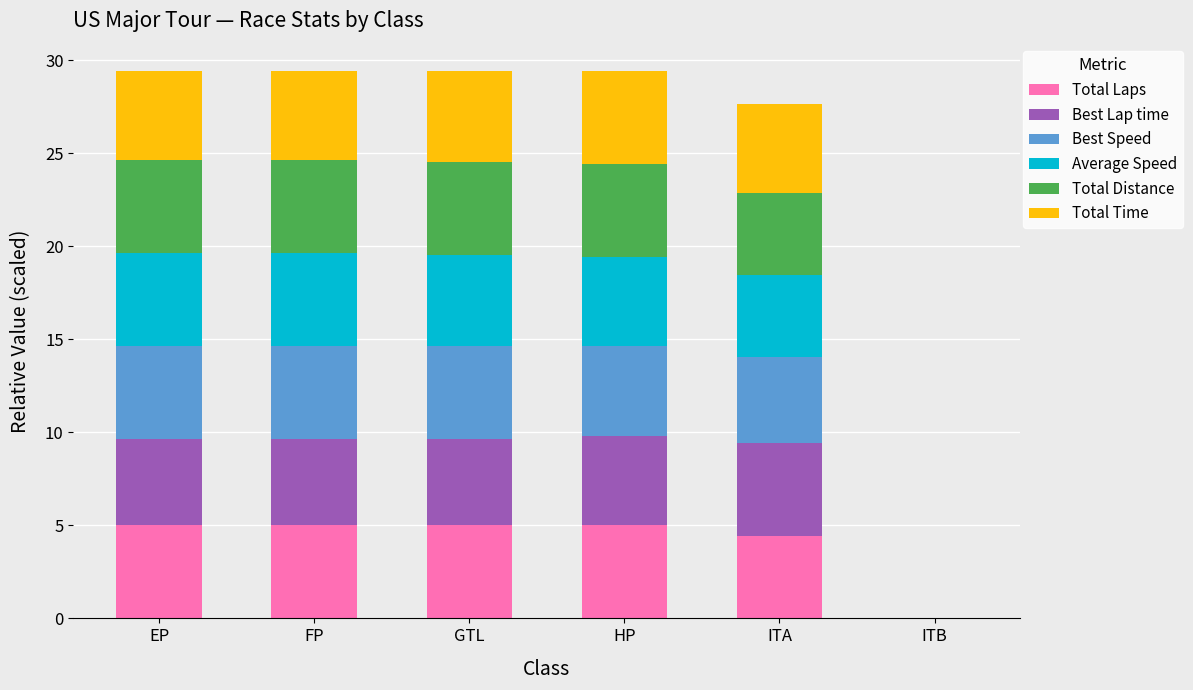

Is it true that Total Laps equals 2.8 at EP?

False